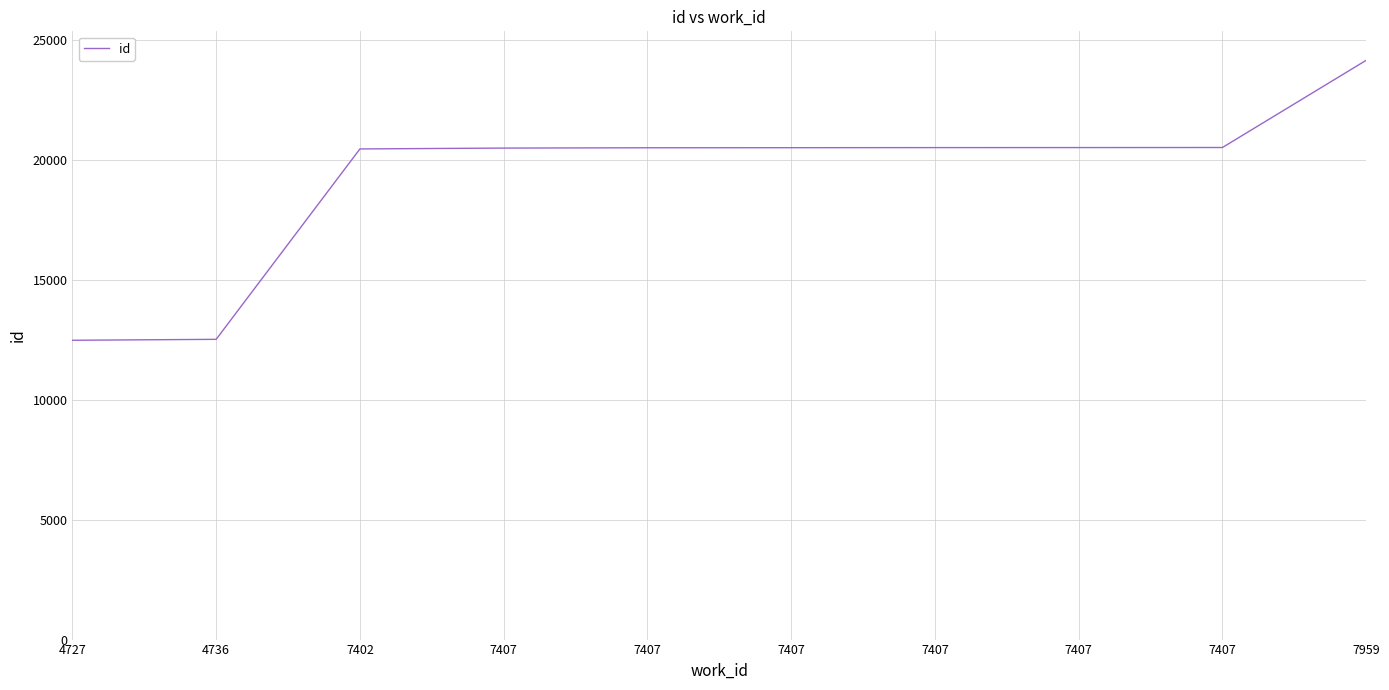

How many lines are shown in the chart?

1